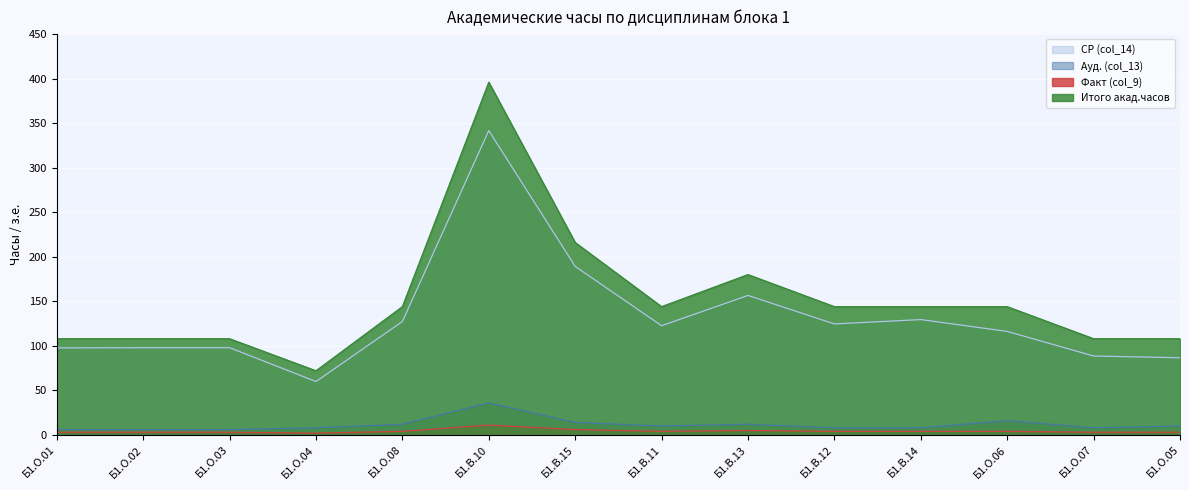

What is the value of the Факт (col_9) point at the 8th from the left?

4.0